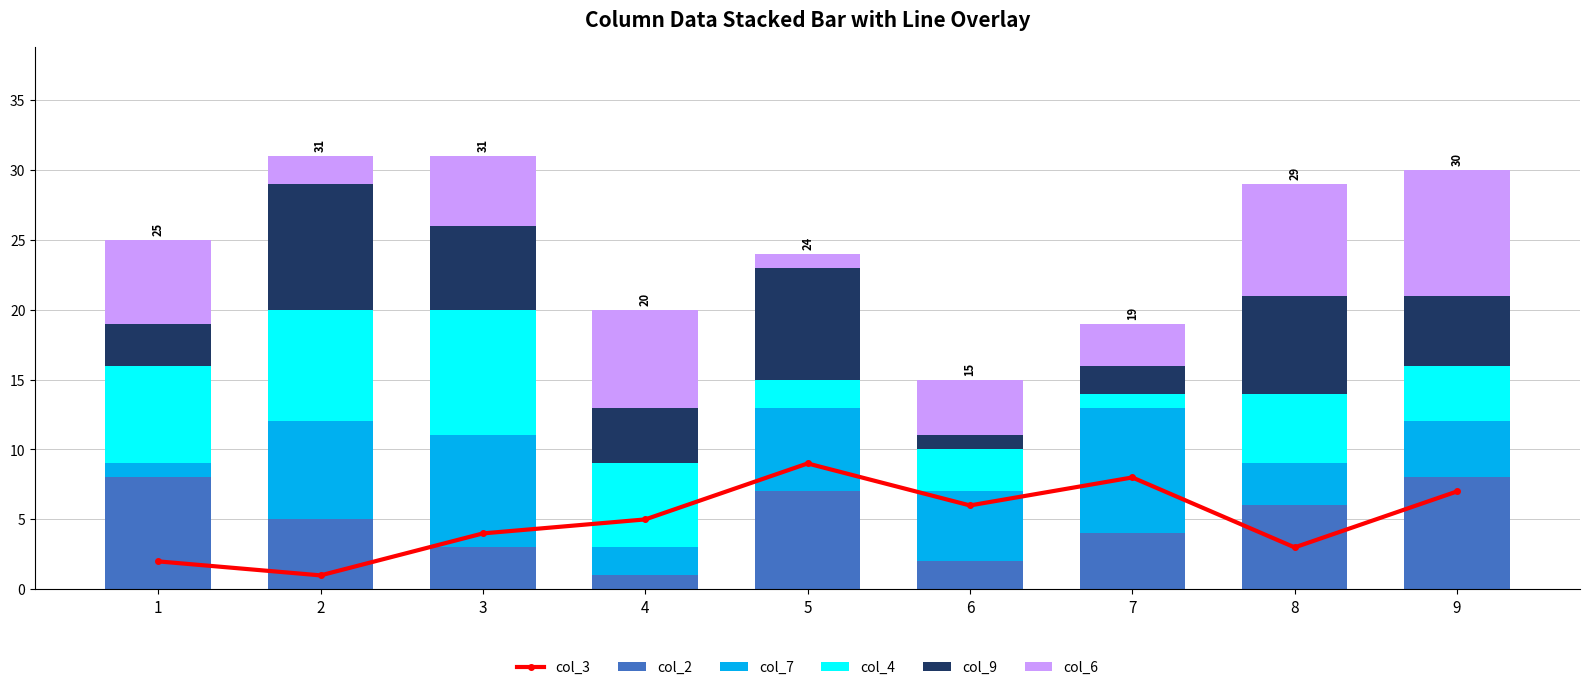

What is the value of the col_2 bar at the 2nd from the left?

5